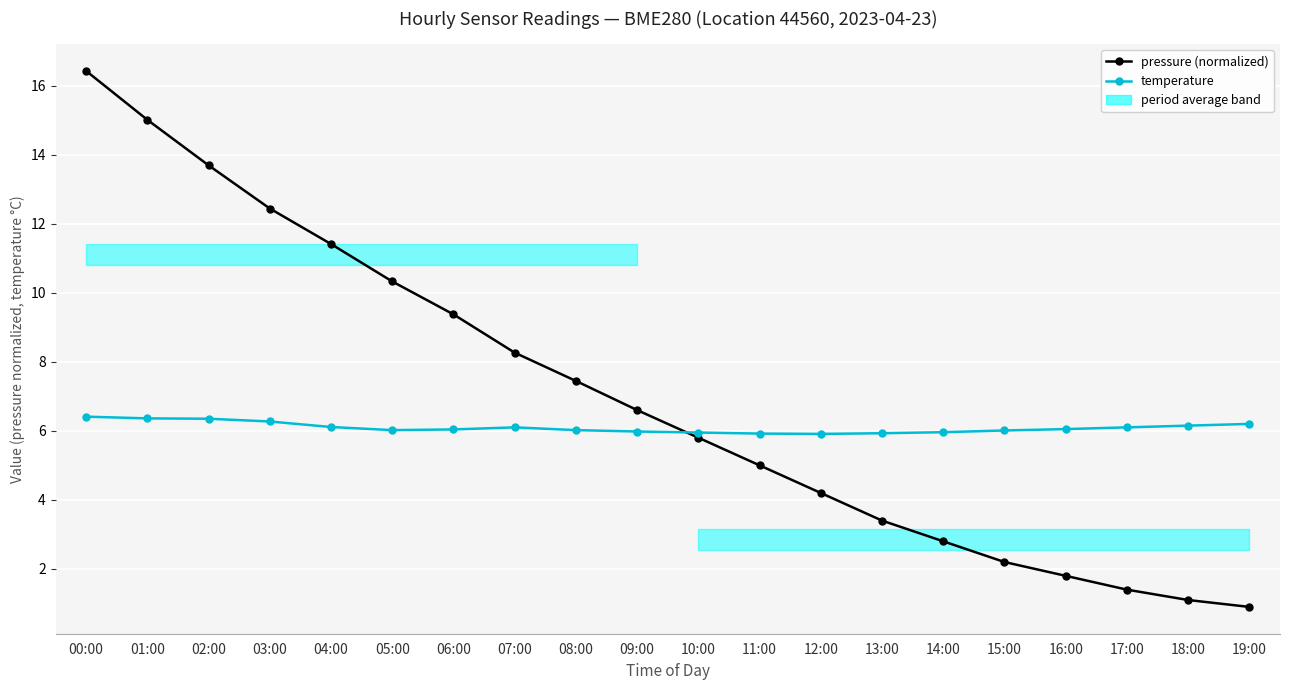

Where is pressure (normalized) nearest to the value 8?

07:00